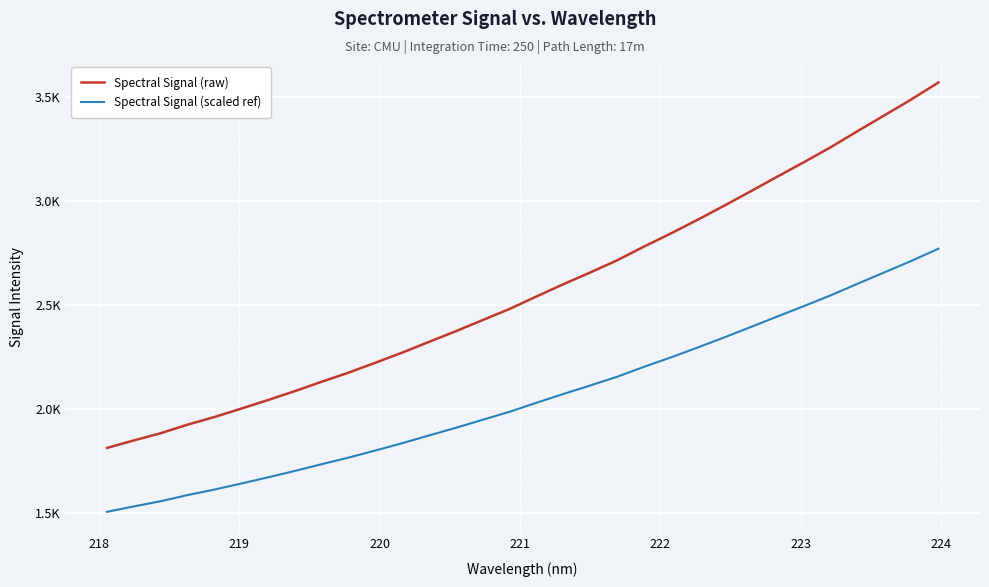

What is the maximum value for Spectral Signal (scaled ref)?

2771.4